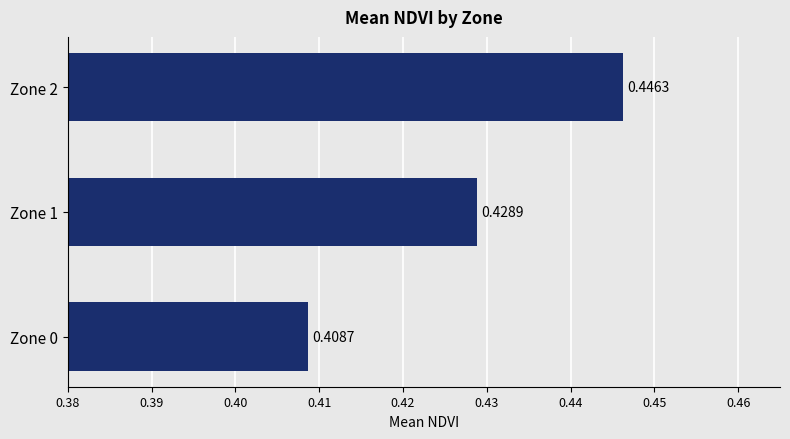

Does the chart contain any negative values?

No